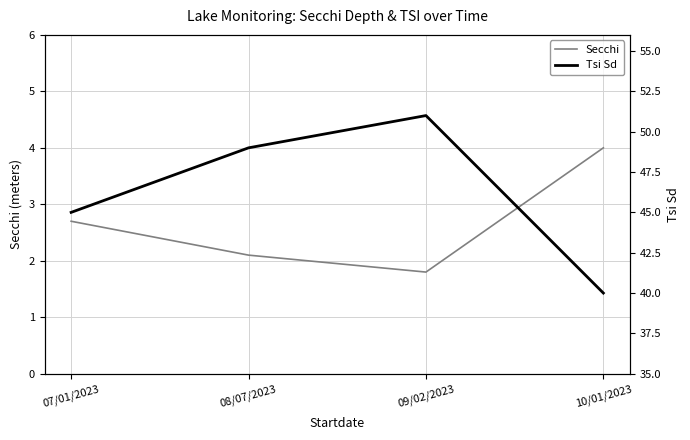

How many interior local peaks does the Tsi Sd series have?

1